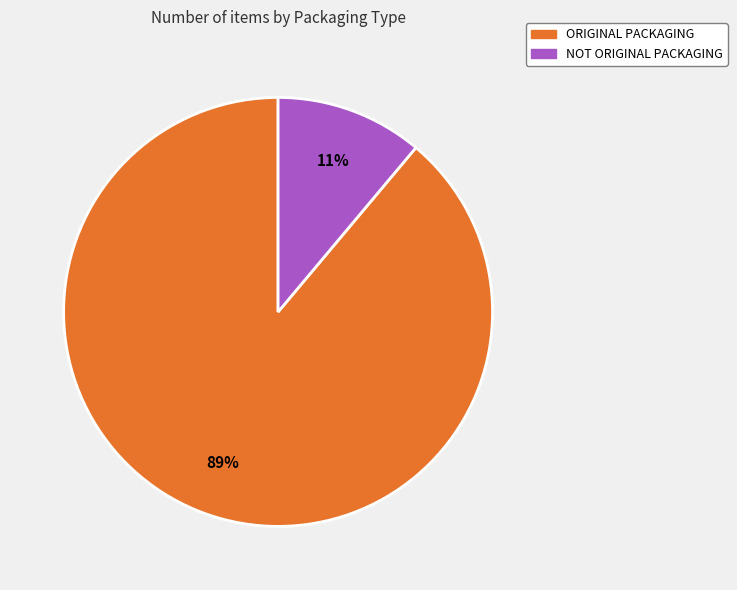

Is the sum of ORIGINAL PACKAGING and NOT ORIGINAL PACKAGING greater than half?

Yes